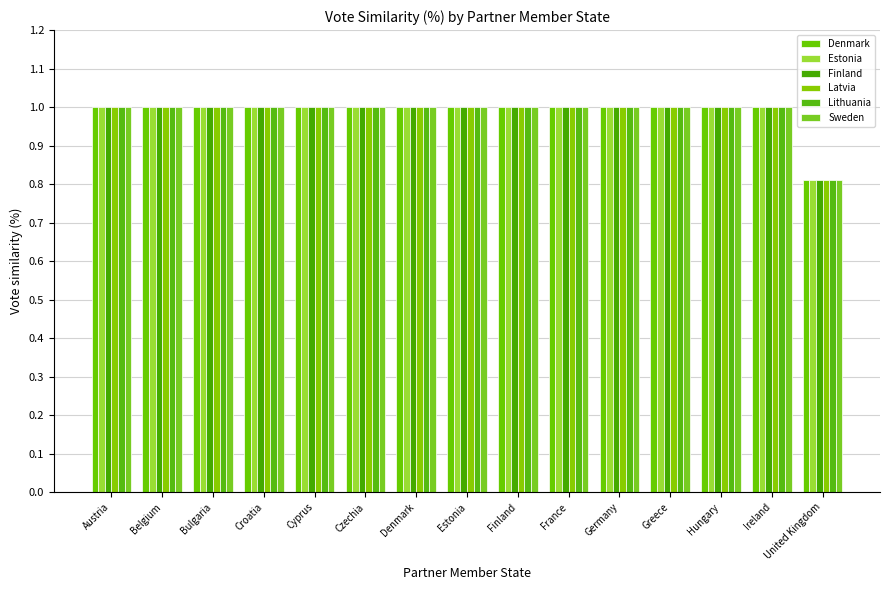

What position from the right is Bulgaria?

13